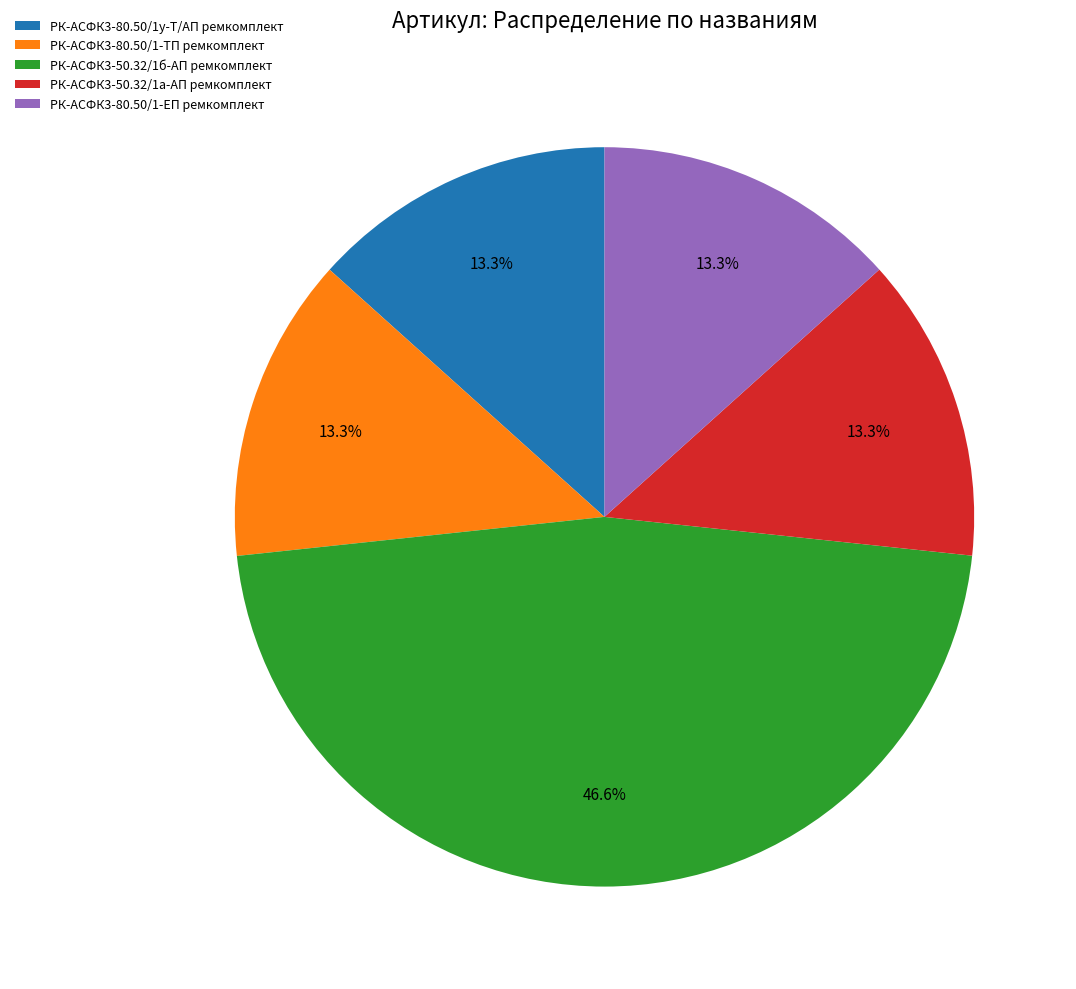

The РК-АСФК3-50.32/1б-АП ремкомплект slice represents 47% of the pie. True or false?

True